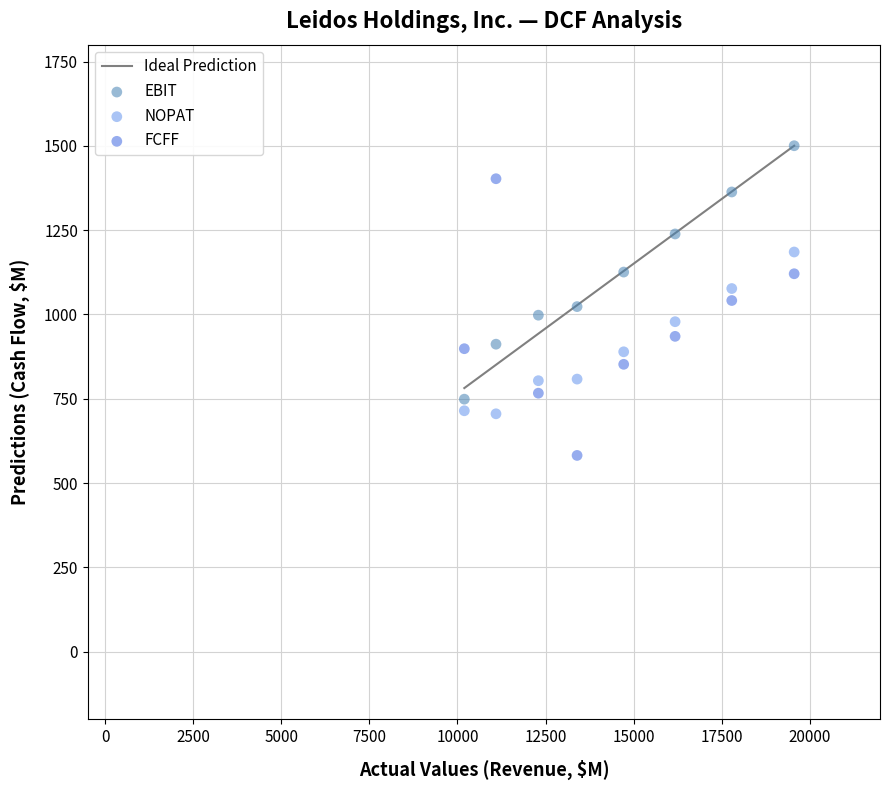

Which series reaches the maximum Y coordinate?

EBIT